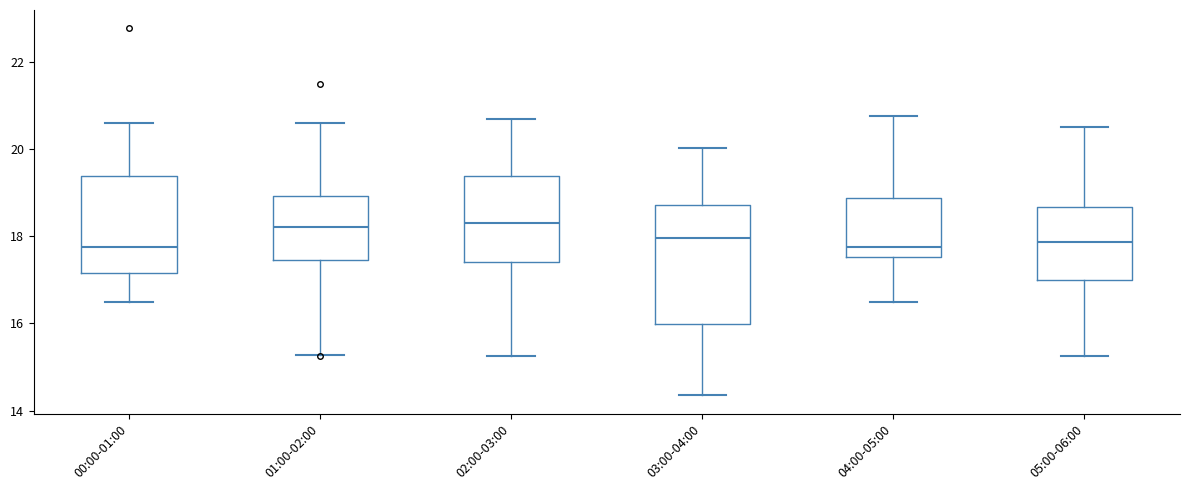

Where does the upper whisker of the box for 02:00-03:00 end on the y-axis? The values are not printed on the chart, so give them approximately, as read against the axis.

20.8